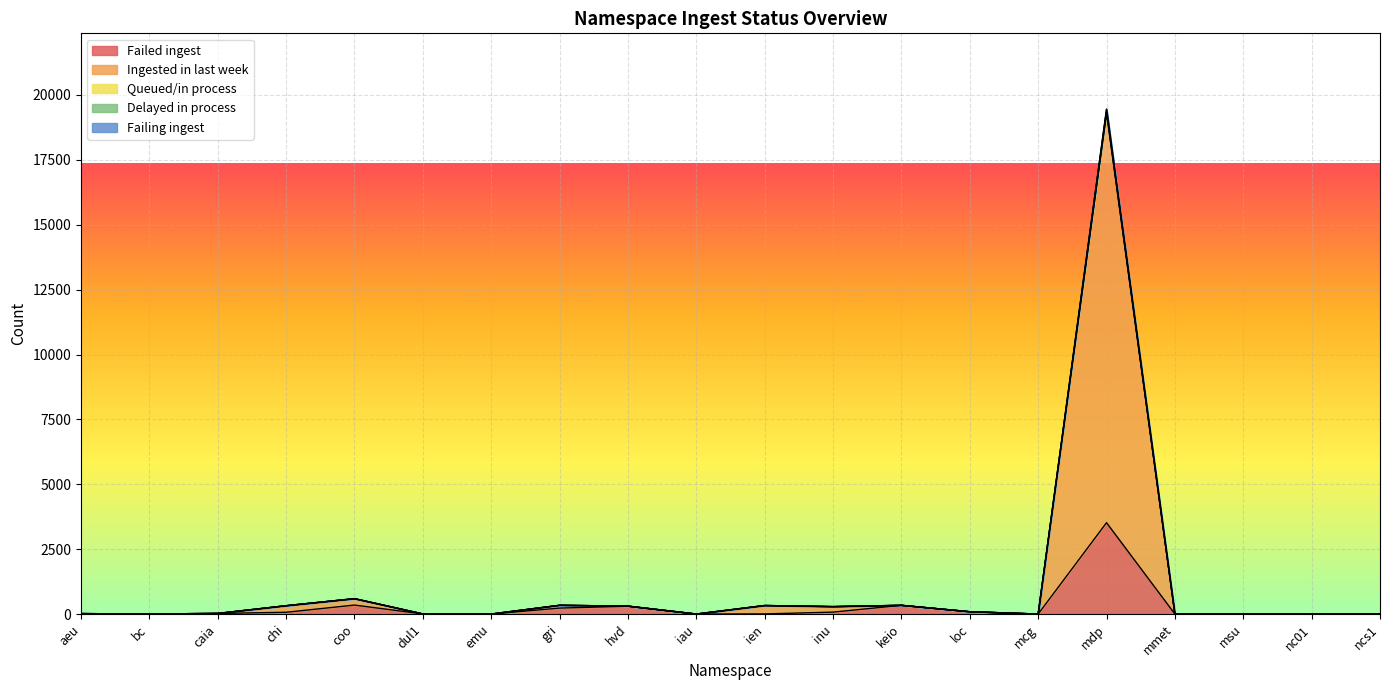

How many lines are shown in the chart?

5